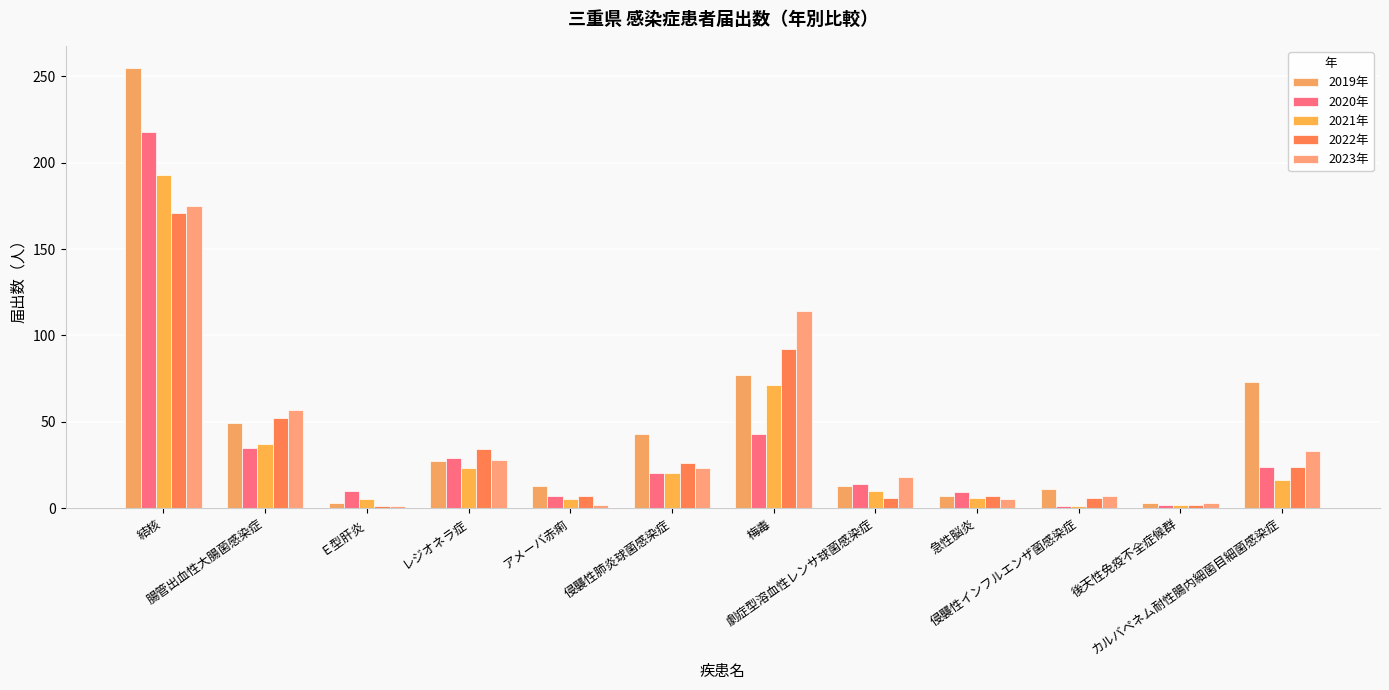

True or false: 2020年 has a value of 7 at 侵襲性肺炎球菌感染症.

False